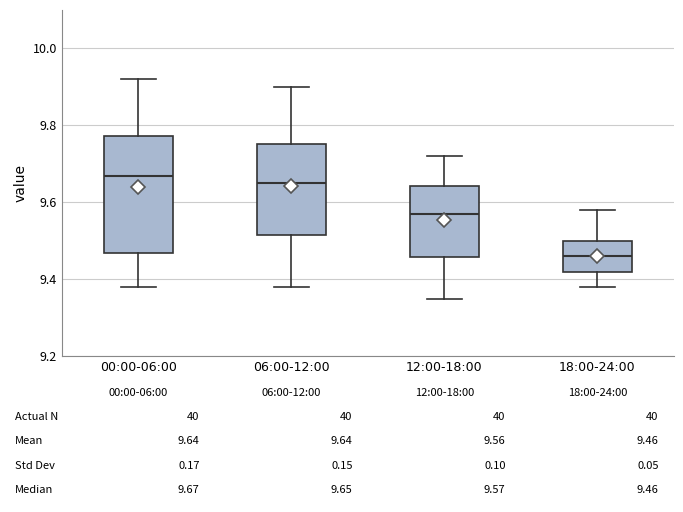

Comparing the boxes themselves (not the whiskers), which one is the tallest?

00:00-06:00